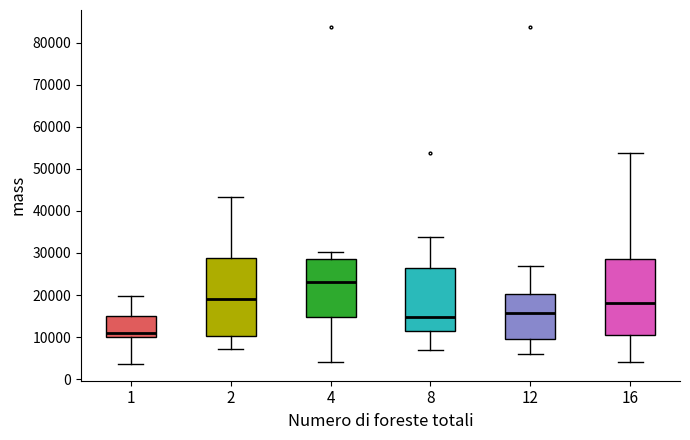

Reading left to right, transcribe this box plot: for each box, give where its median line is, the range the box spans, and where its two whiskers end, as read against the y-axis. The values are not printed on the chart, so give them approximately, as read against the axis.

1: median 11000, box 10000 to 15000, whiskers 4000 to 20000
2: median 19000, box 10000 to 29000, whiskers 7000 to 43000
4: median 23000, box 15000 to 29000, whiskers 4000 to 30000
8: median 15000, box 12000 to 26000, whiskers 7000 to 34000
12: median 16000, box 9000 to 20000, whiskers 6000 to 27000
16: median 18000, box 10000 to 29000, whiskers 4000 to 54000